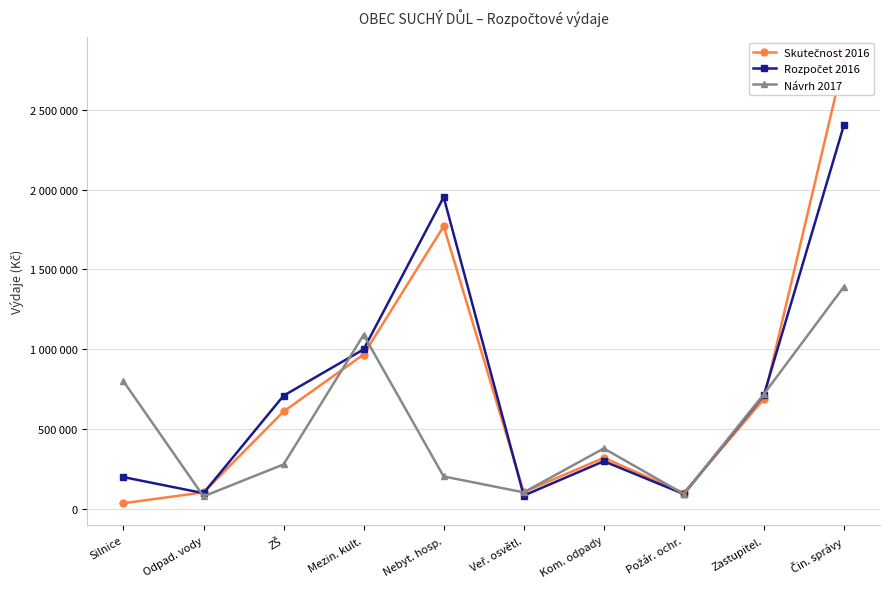

Reading left to right, transcribe all the data shown in this chart.

Skutečnost 2016: 37149.5	105010.5	611190.0	967870.4	1770425.7	106521.0	320986.0	101375.4	690168.0	2814283.4
Rozpočet 2016: 200500.0	100000.0	710000.0	1000000.0	1953000.0	85000.0	300000.0	94500.0	715000.0	2404820.0
Návrh 2017: 800500.0	80000.0	280000.0	1091000.0	204700.0	105000.0	380000.0	94500.0	720000.0	1392754.0